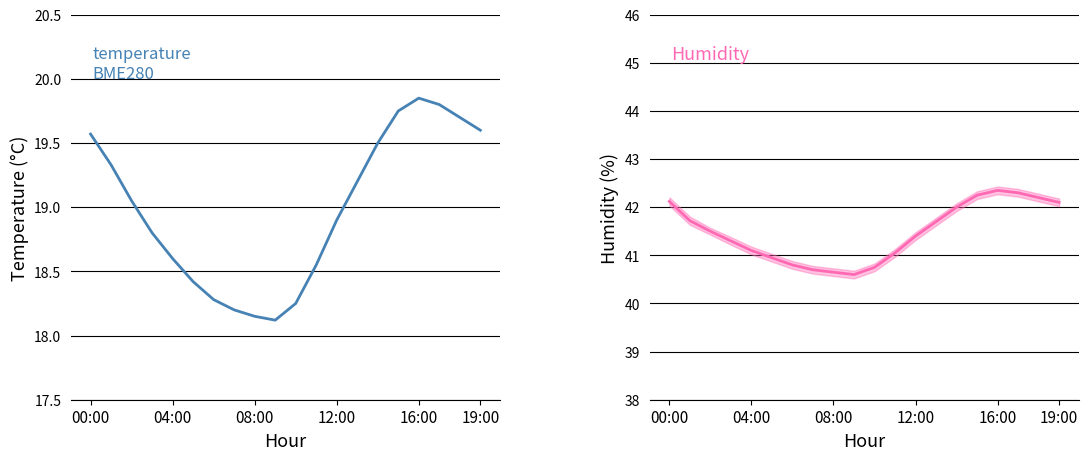

What is the difference between the second highest and second lowest values in the temperature series?

1.7